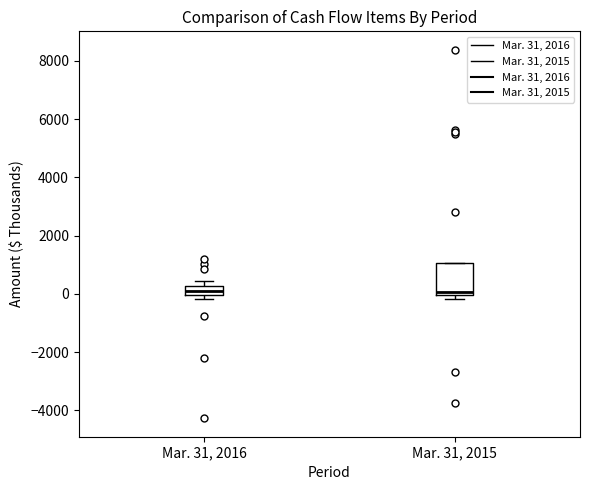

Comparing the boxes themselves (not the whiskers), which one is the tallest?

Mar. 31, 2015